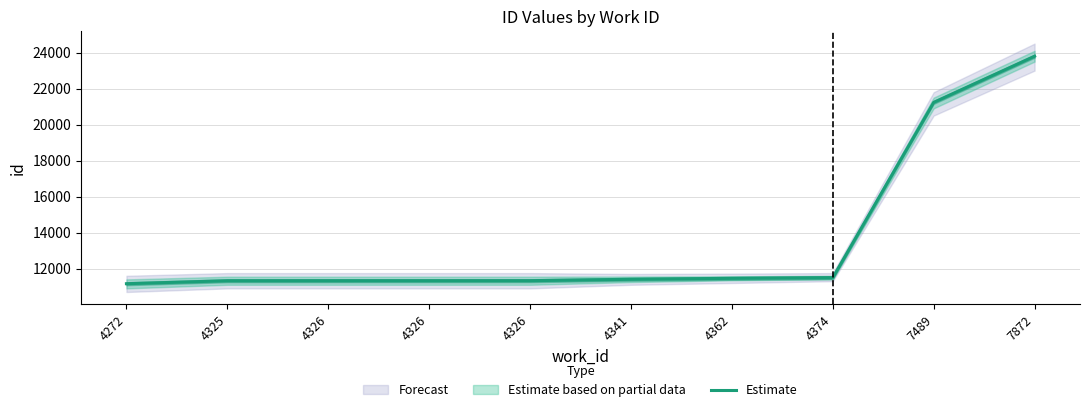

The value at 7489 is 34375. True or false?

False